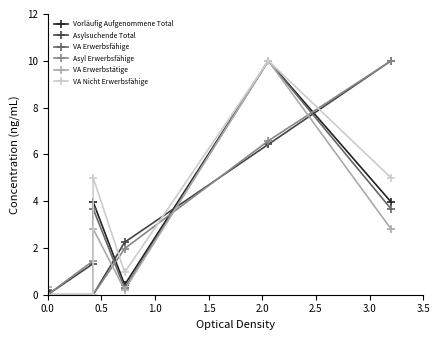

What are all the series names shown in the legend?

Vorläufig Aufgenommene Total, Asylsuchende Total, VA Erwerbsfähige, Asyl Erwerbsfähige, VA Erwerbstätige, VA Nicht Erwerbsfähige